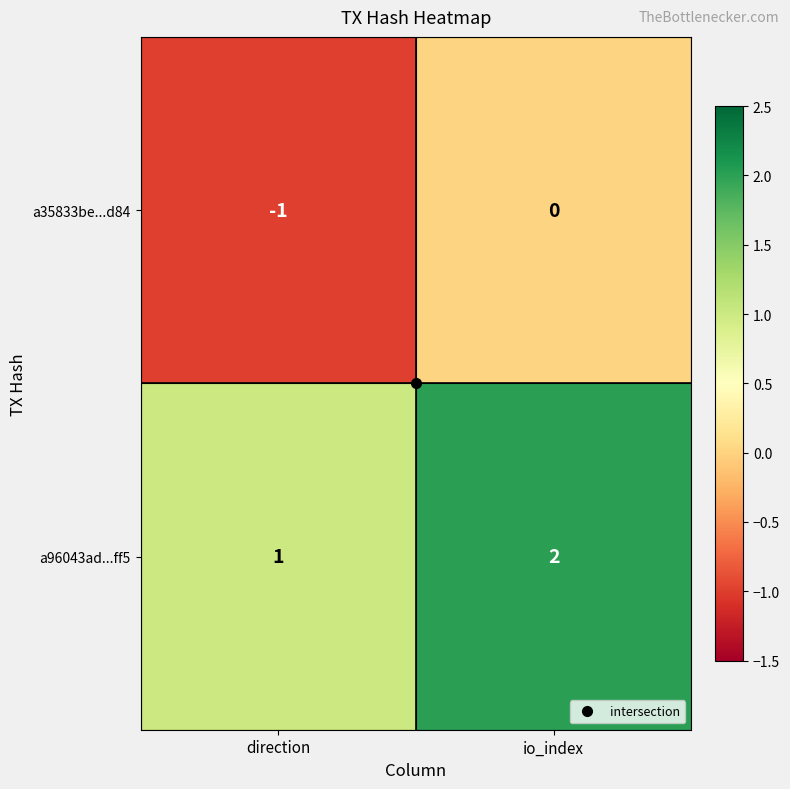

The value of a35833be...d84 at io_index is 0. True or false?

True